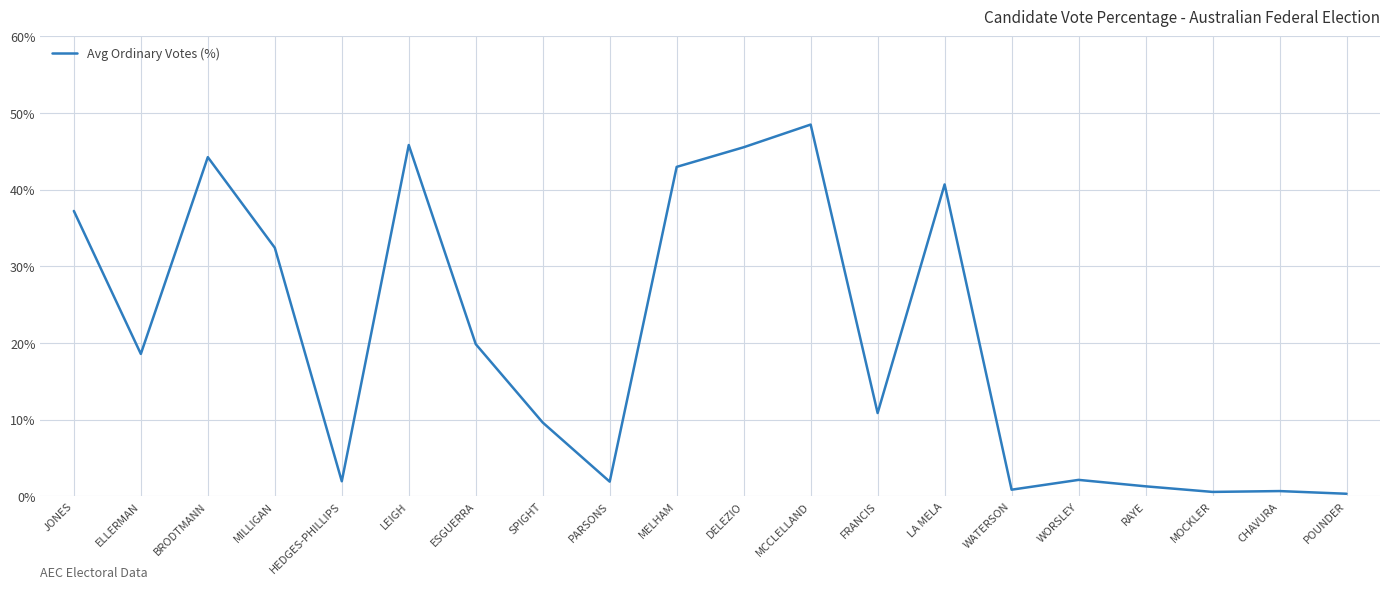

Which has a higher value, MILLIGAN or POUNDER?

MILLIGAN